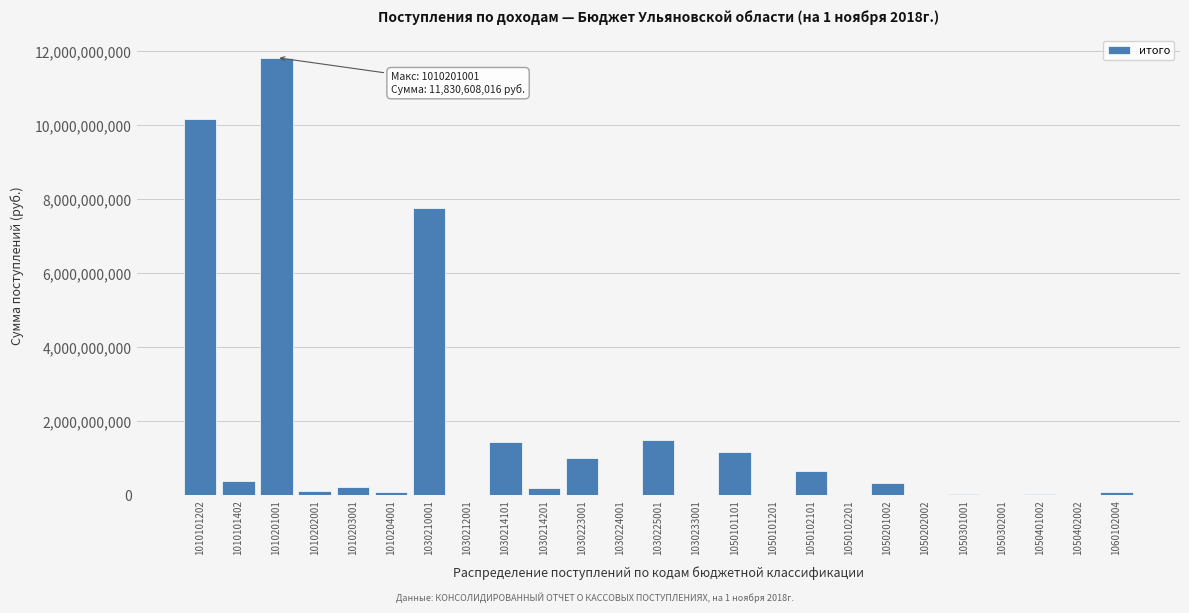

The chart shows a value of 73618.7 at 1050202002. True or false?

True